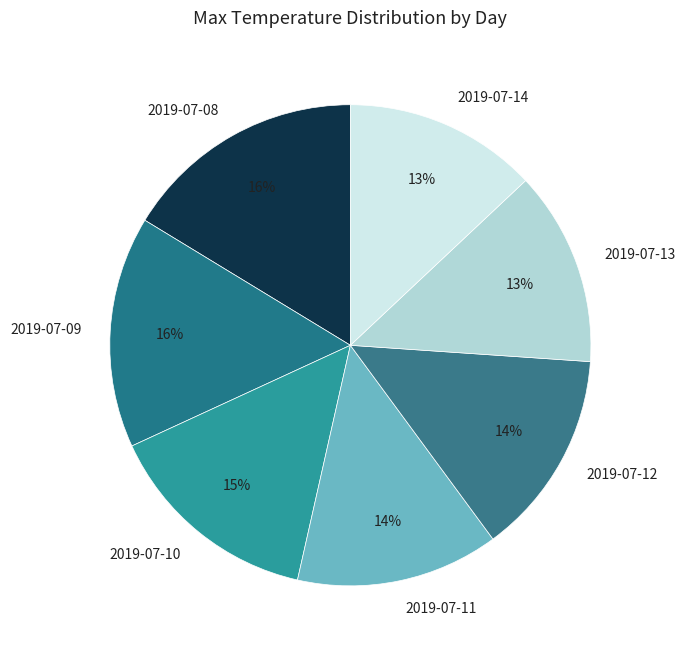

Count the number of slices in the pie.

7